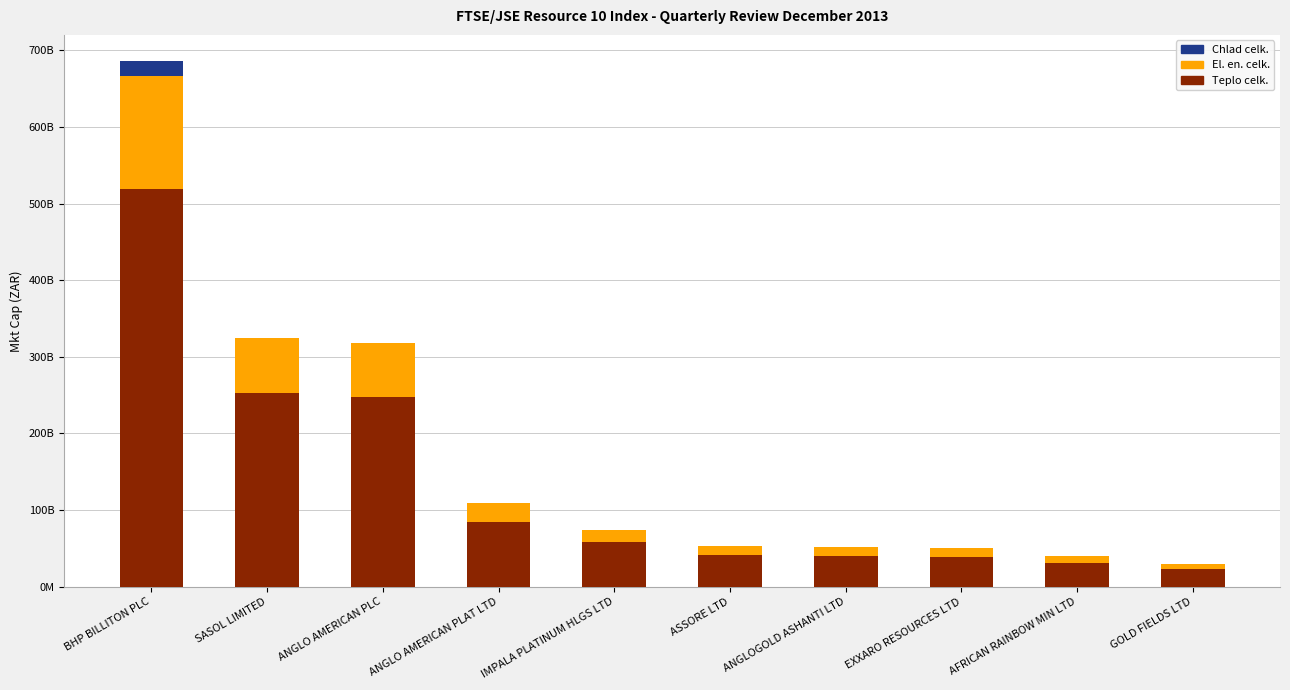

Are the bars horizontal?

No